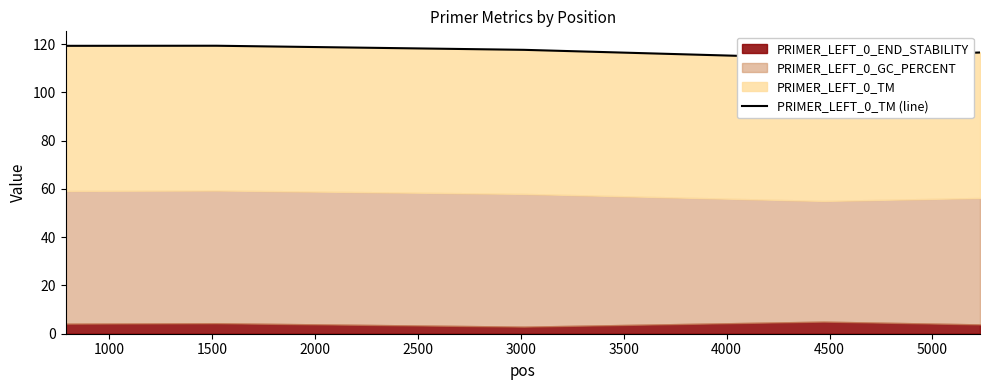

What is the value of the 5th point from the left?

116.5